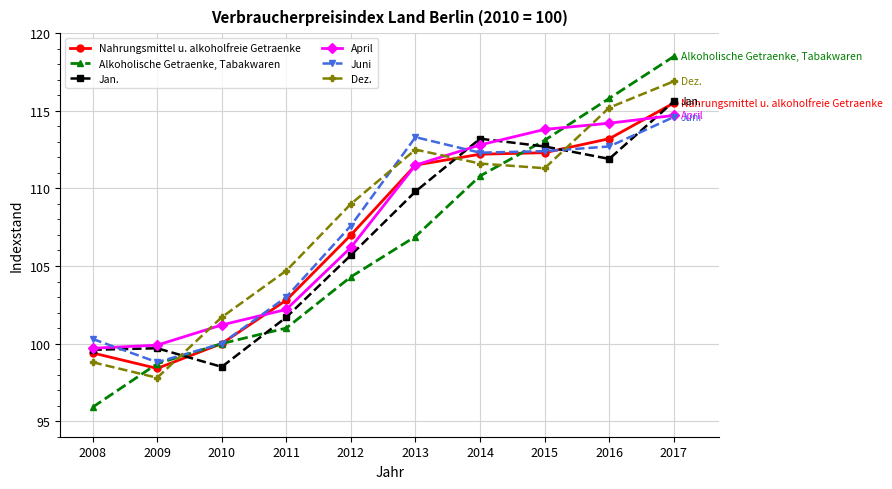

At which label does Dez. reach its peak?

2017